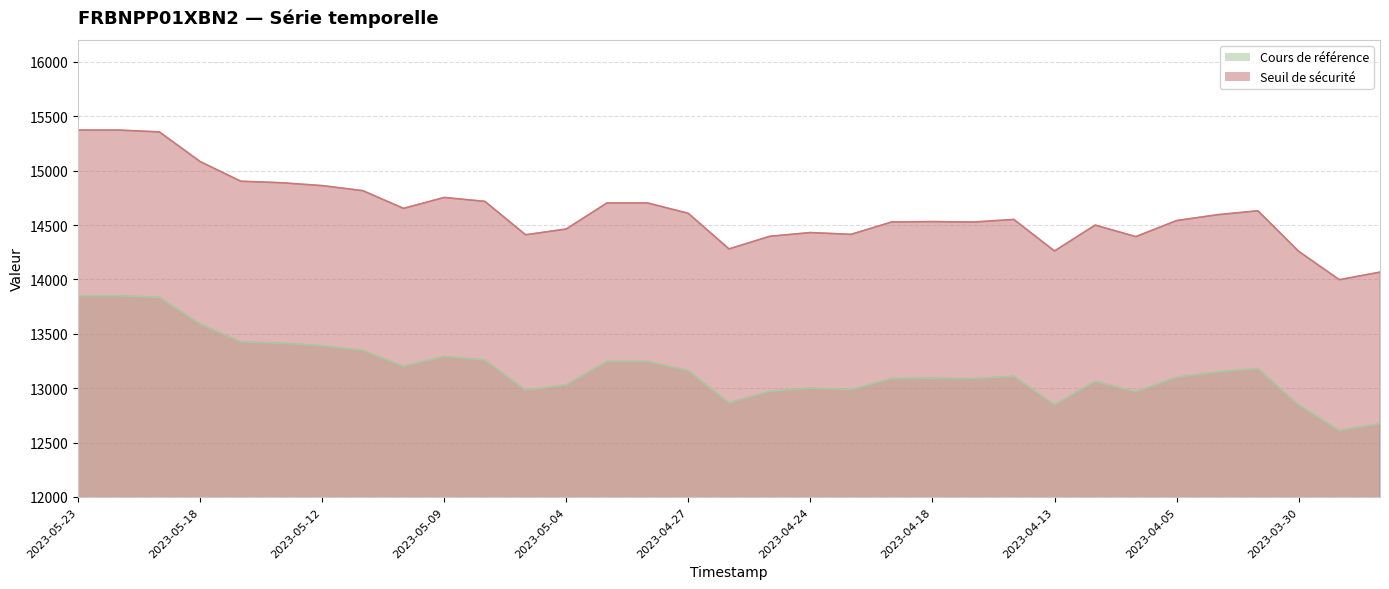

True or false: Cours de référence and Seuil de sécurité cross at least once.

False